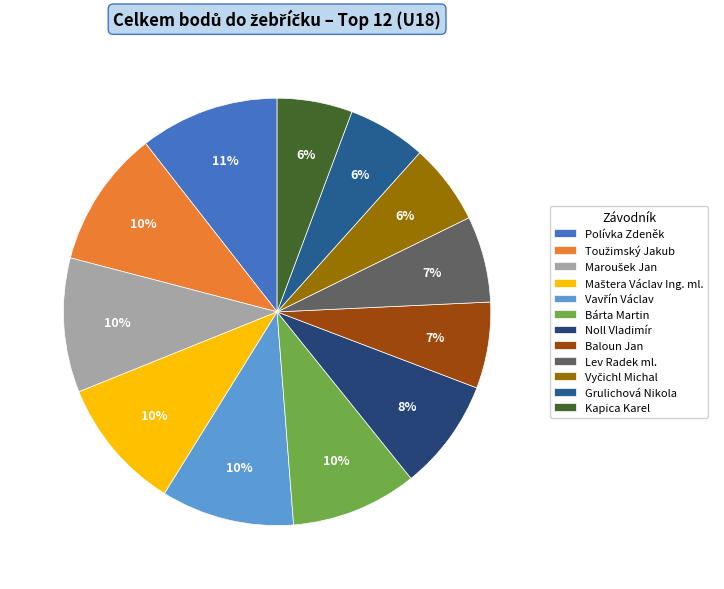

Is Noll Vladimír the majority of the pie?

No